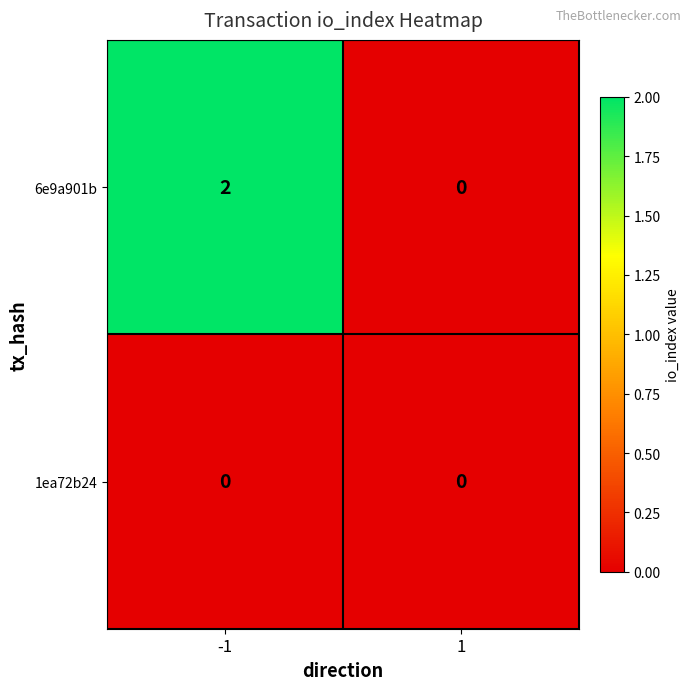

List the series in order of their peak value, lowest first.

1ea72b24, 6e9a901b